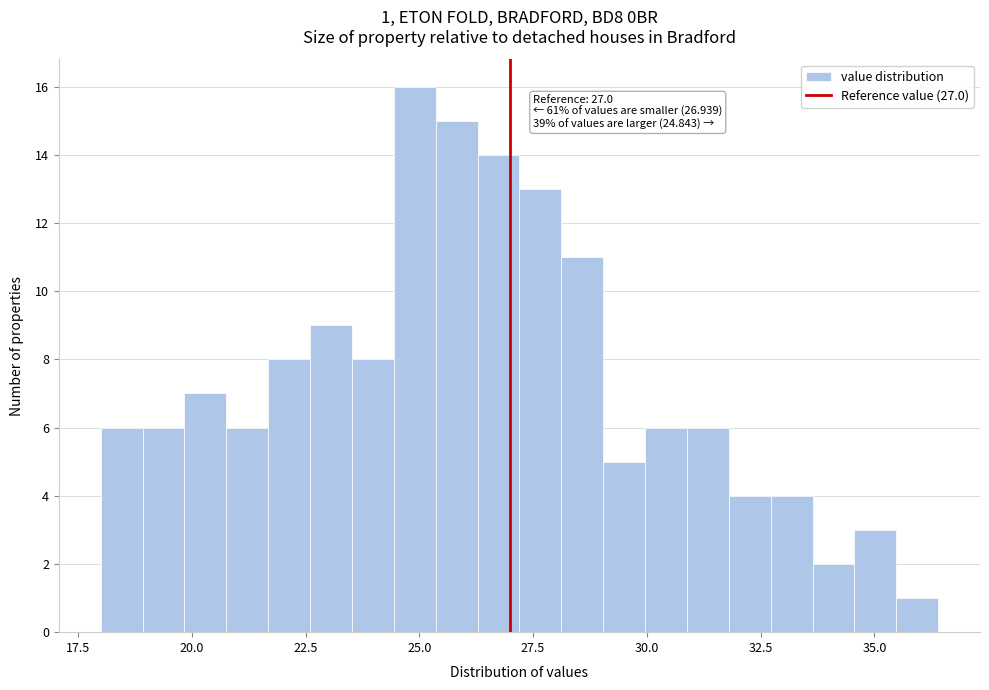

Read against the x-axis, roughly where is the centre of the tallest bar?

25.0